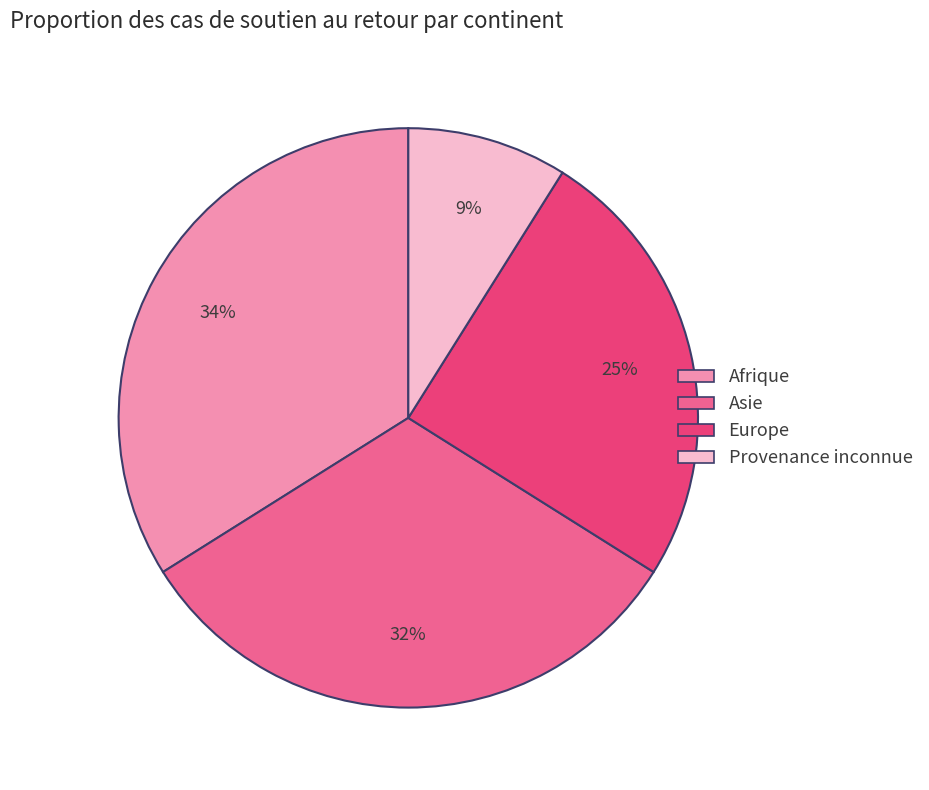

Is the sum of Provenance inconnue and Europe greater than half?

No